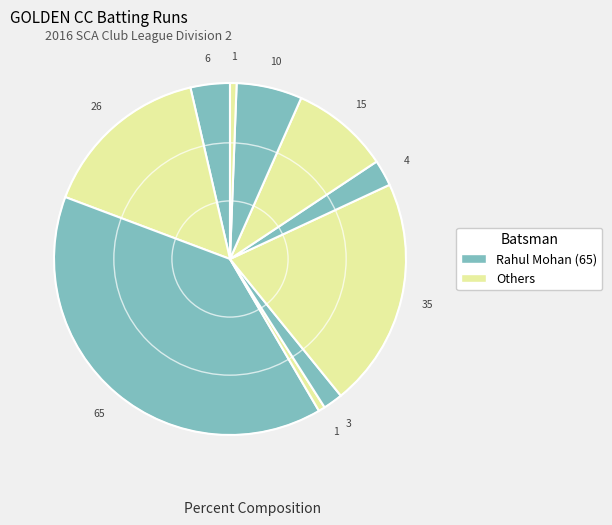

How many segments does this pie chart have?

10